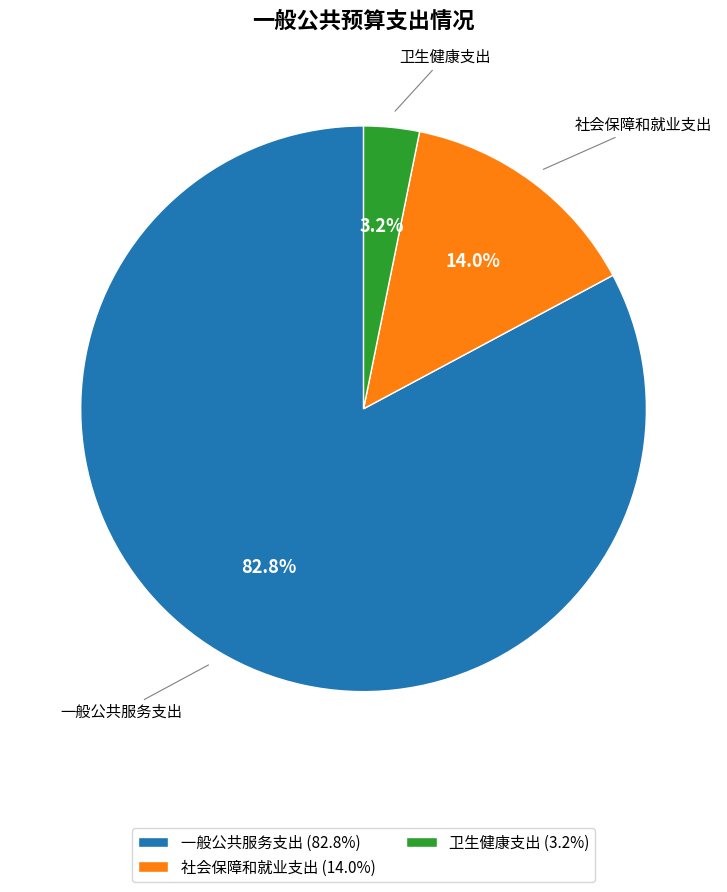

To the nearest percent, what portion does 社会保障和就业支出 represent?

14%